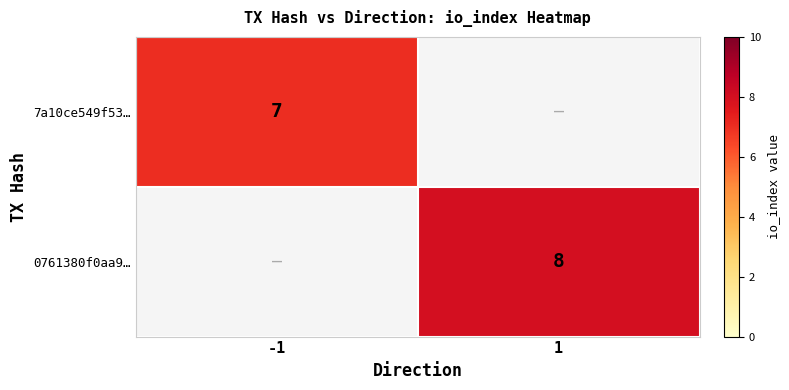

Is the value of 7a10ce549f53… at -1 greater than the value of 0761380f0aa9… at 1?

No